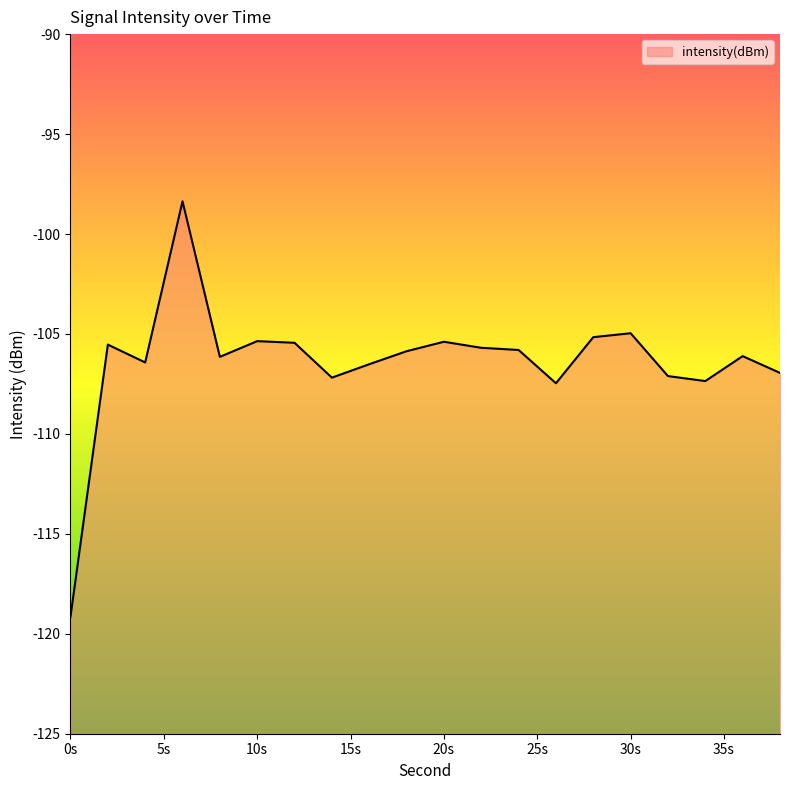

How many data points does each series have?

20